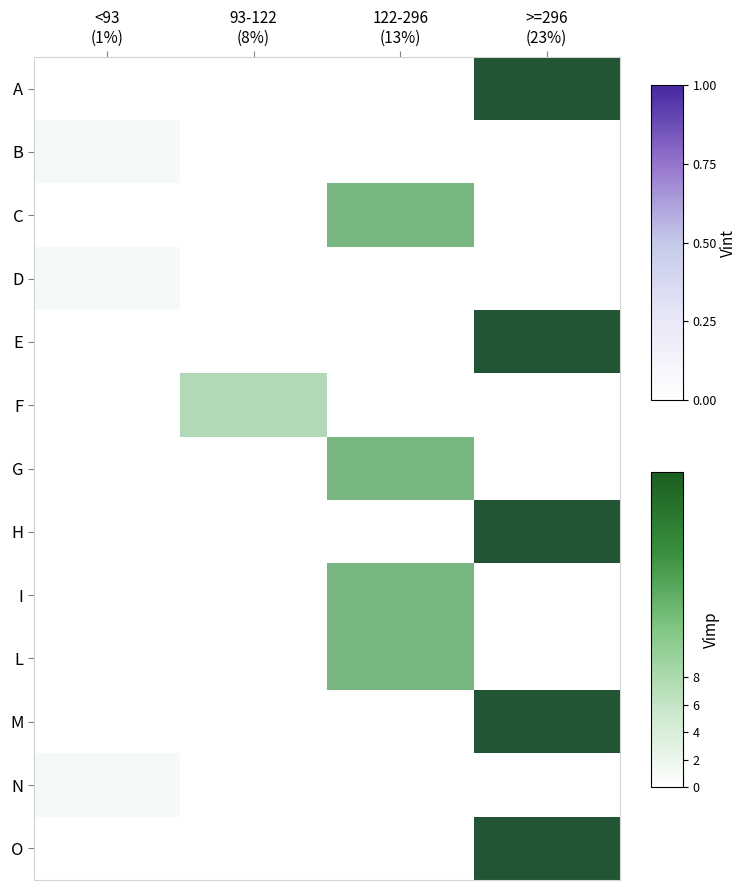

Which label corresponds to the largest value in the chart?

>=296
(23%)